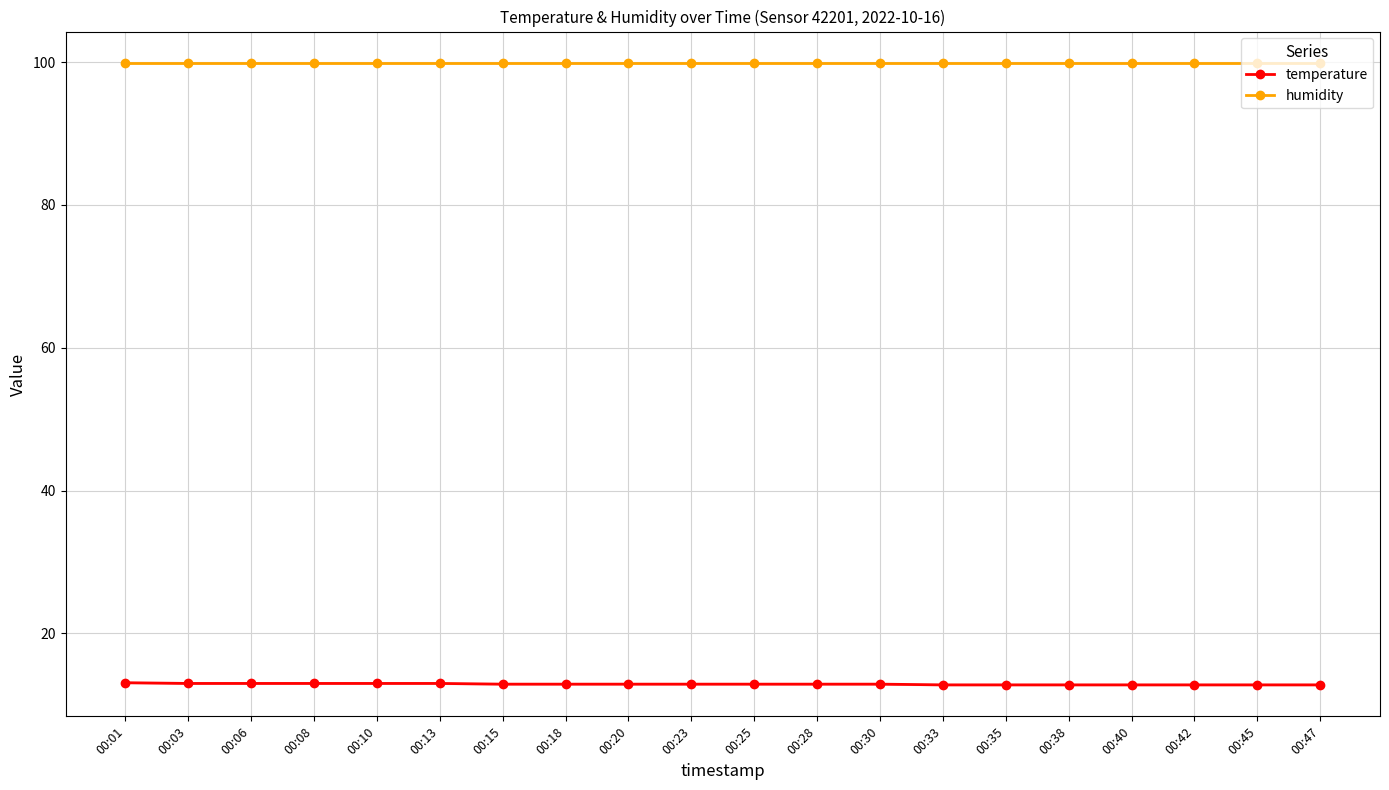

True or false: temperature and humidity intersect in this chart.

False